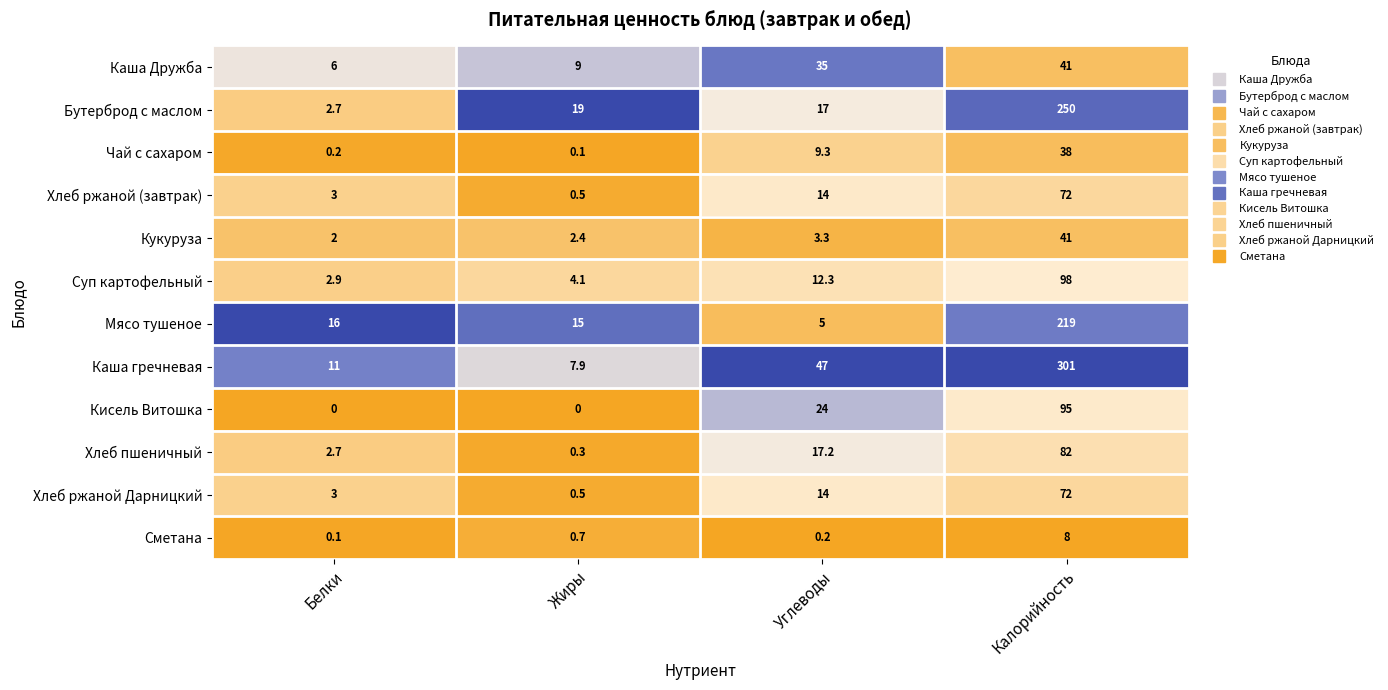

Where does the Кукуруза series first go above 3?

Углеводы